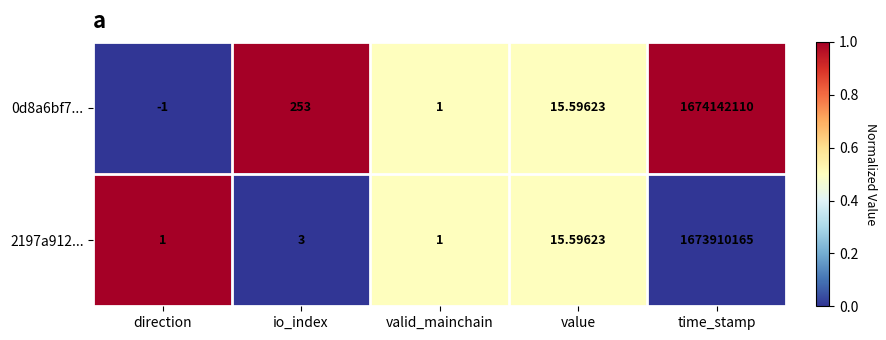

Which category has the lowest value across all series?

direction